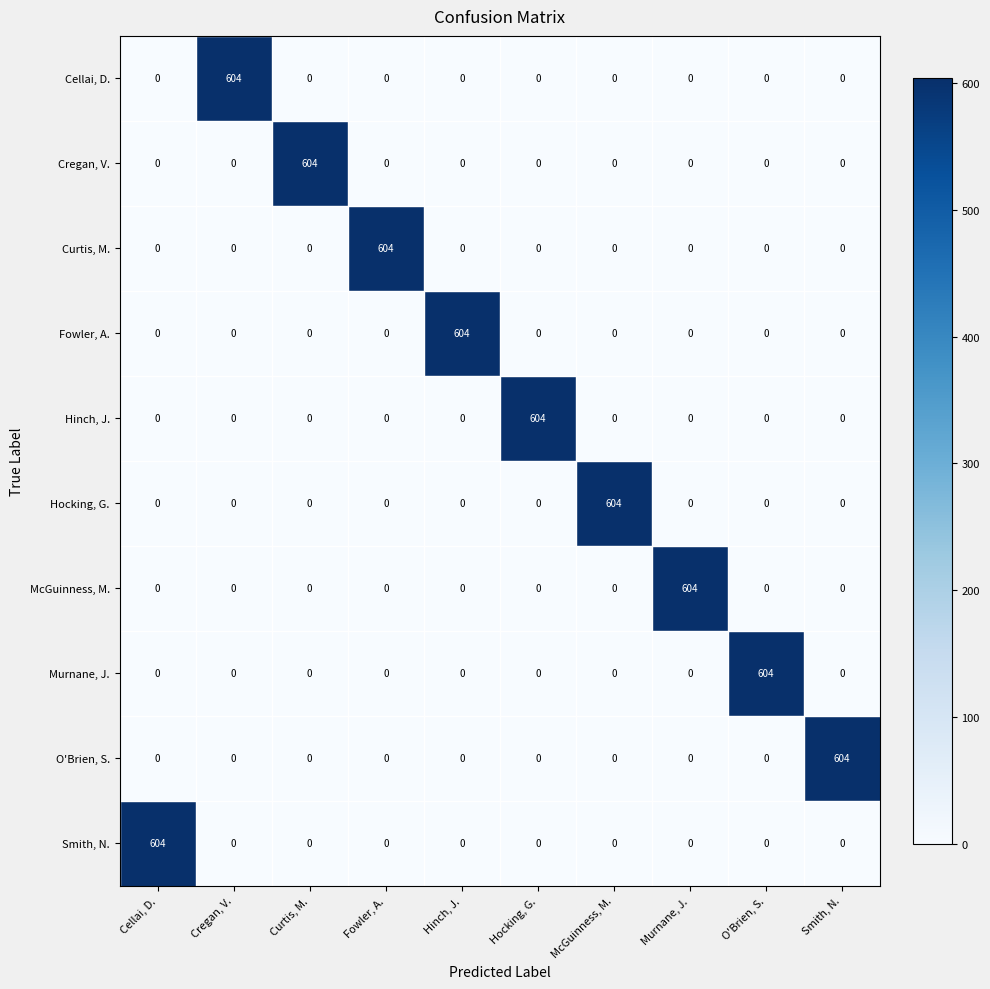

What is the spread (max minus min) of values at Hinch, J.?

604